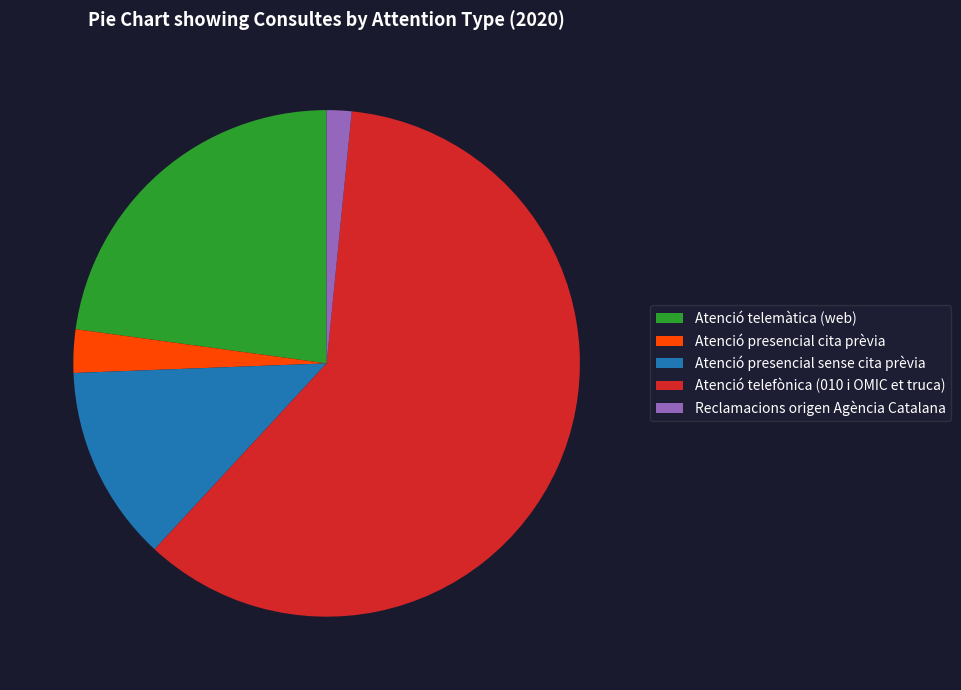

Which slice represents more than half of the pie?

Atenció telefònica (010 i OMIC et truca)